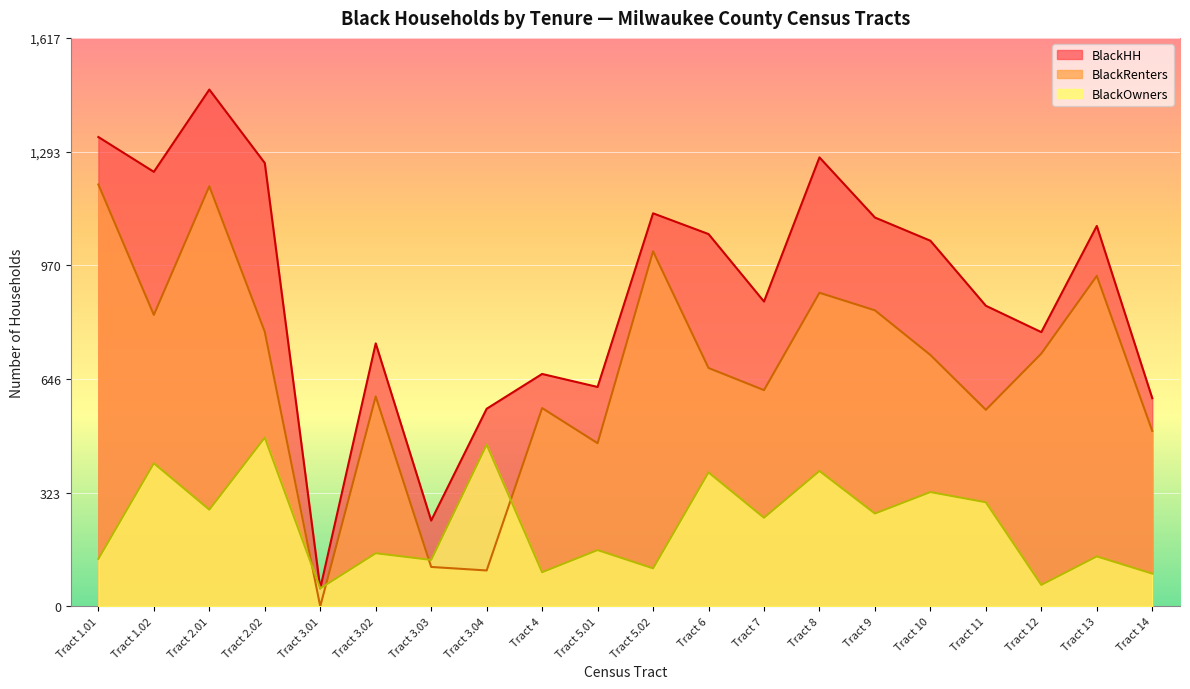

Count the number of categories in the chart.

20